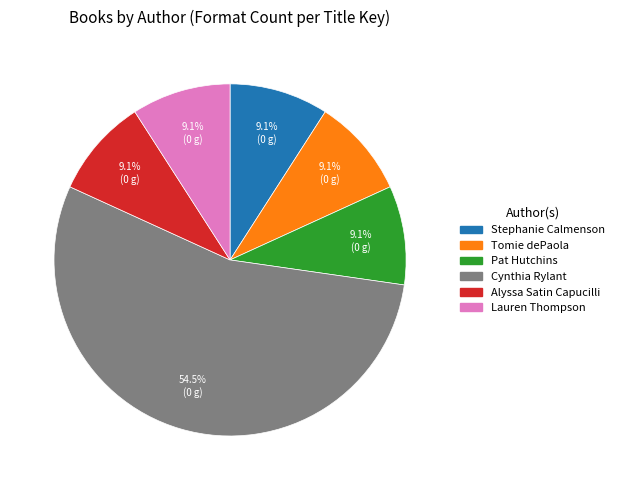

Does any single category account for the majority?

Yes